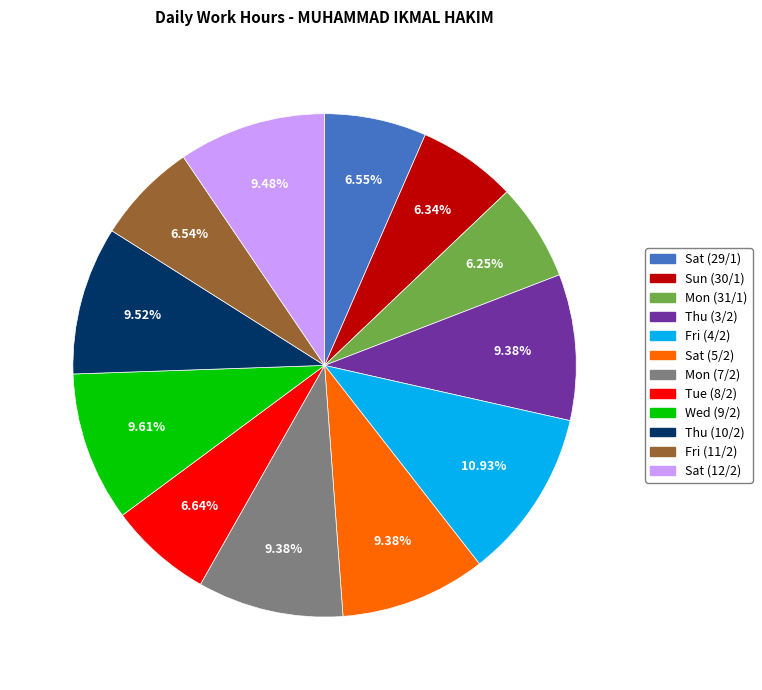

What portion of the pie excludes Sun (30/1)?

93.7%